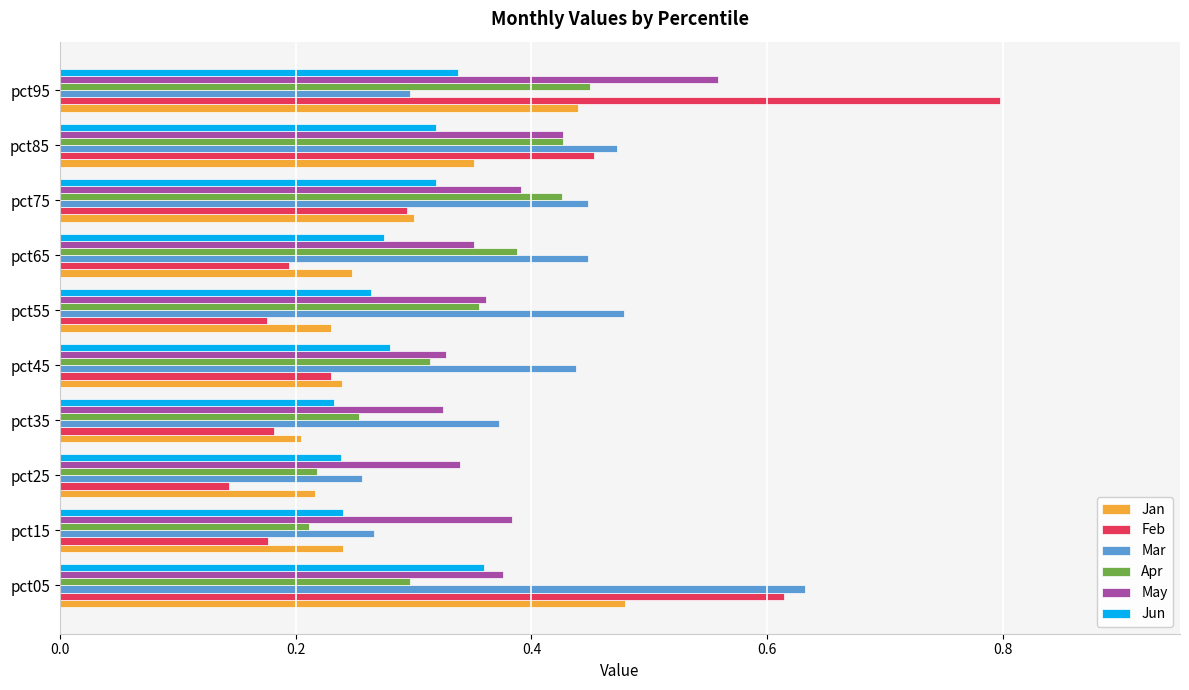

True or false: Apr has a value of 0.4 at pct95.

True